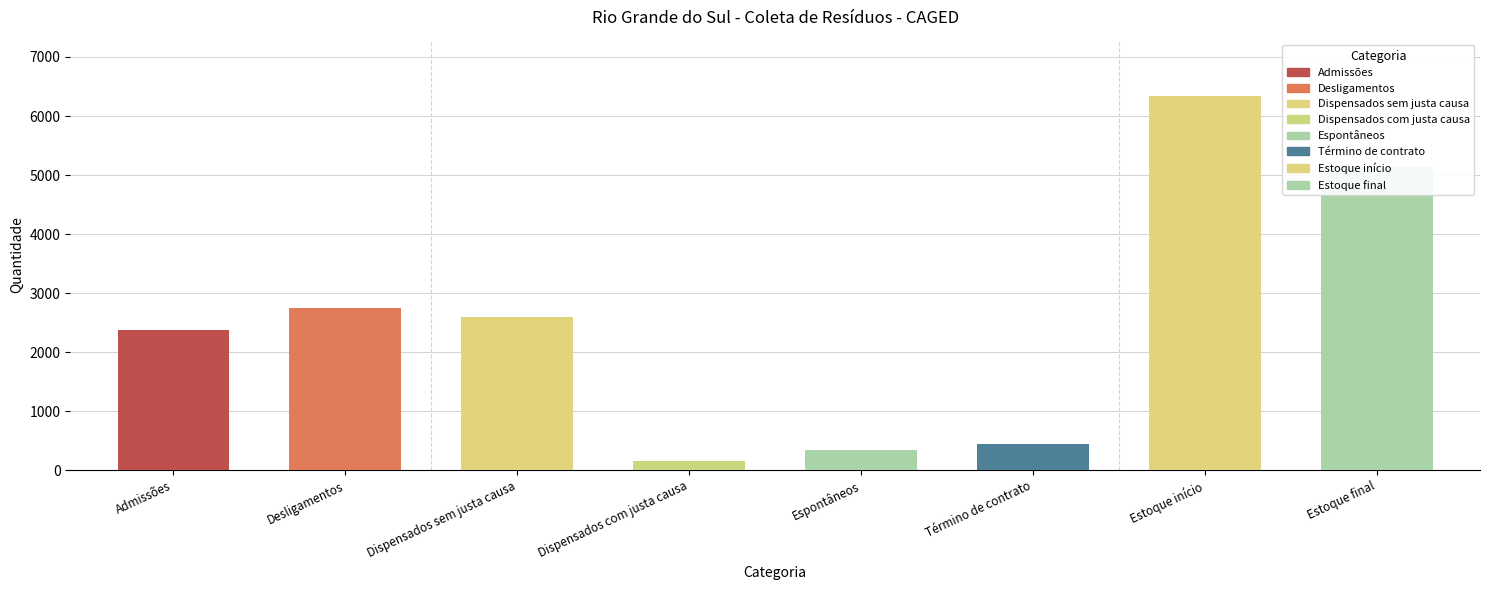

What is the label of the 2nd bar from the left?

Desligamentos